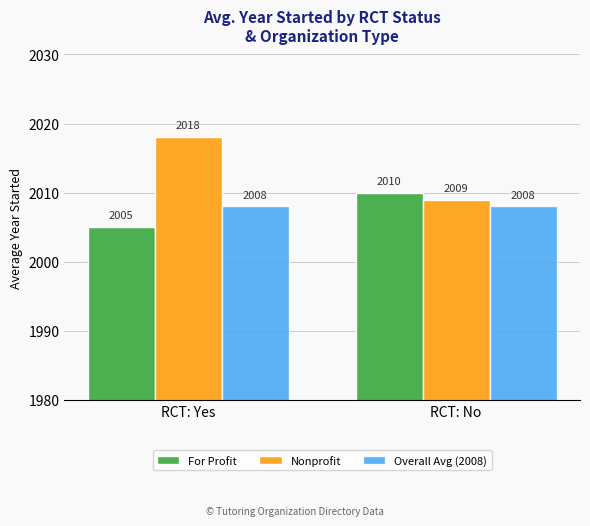

Between RCT: Yes and RCT: No, which series saw the biggest shift?

Nonprofit